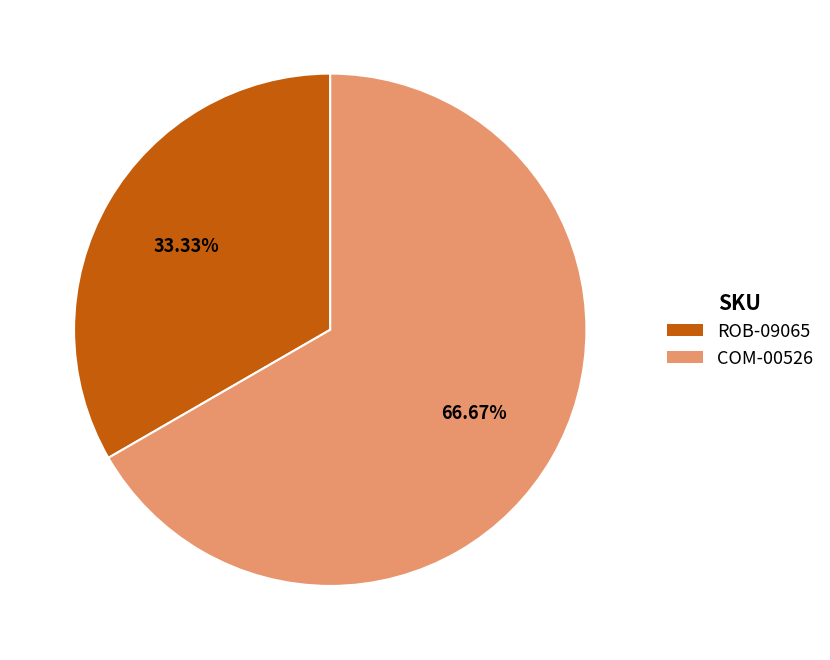

Which category has the biggest portion of the pie?

COM-00526